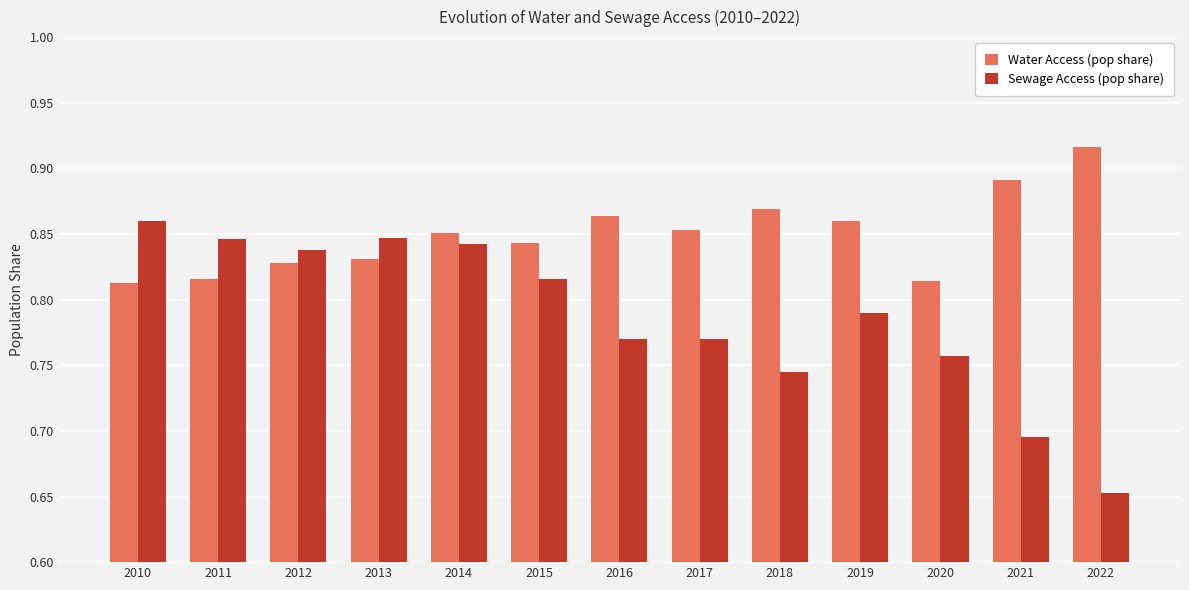

True or false: Water Access (pop share) has a value of 0.4 at 2018.

False